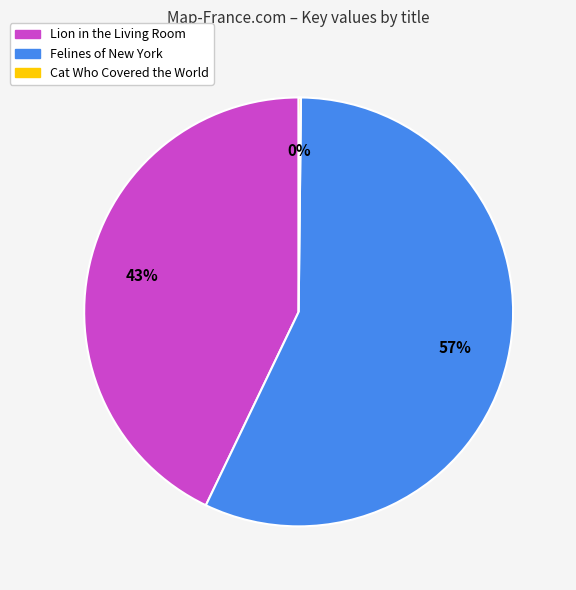

What is the majority slice?

Felines of New York